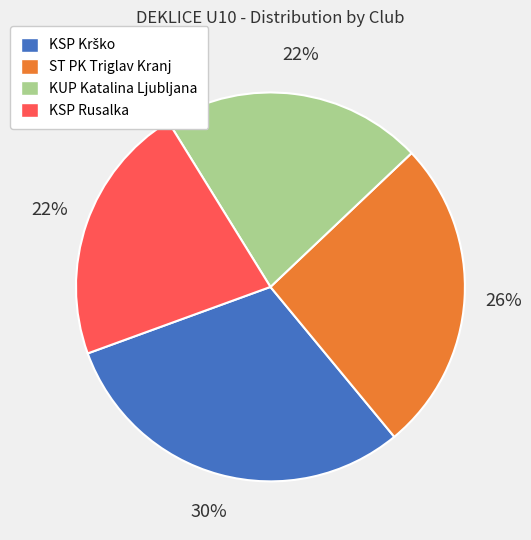

How many segments does this pie chart have?

4